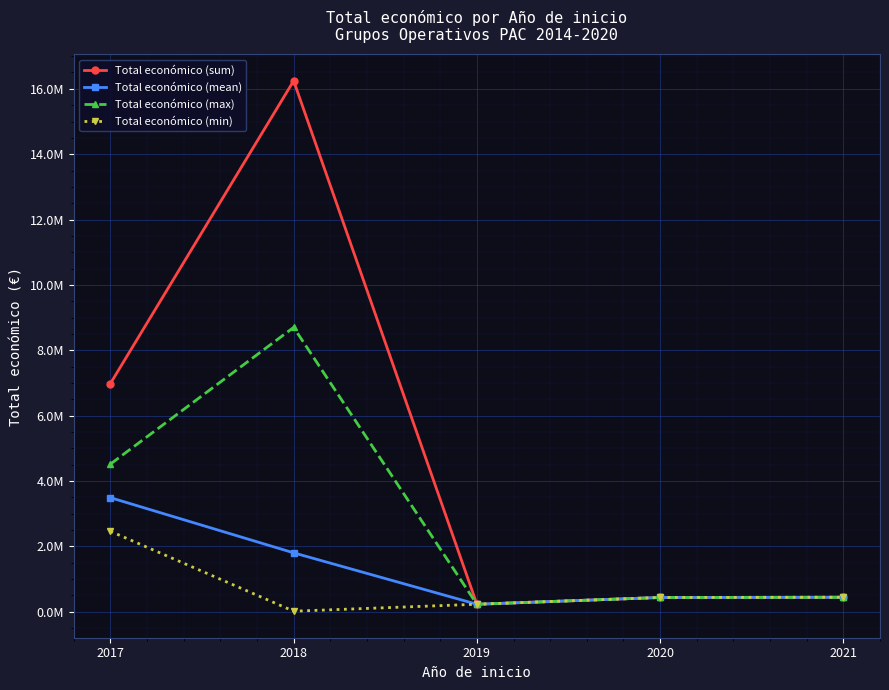

Is this an area chart (filled region under the line)?

No